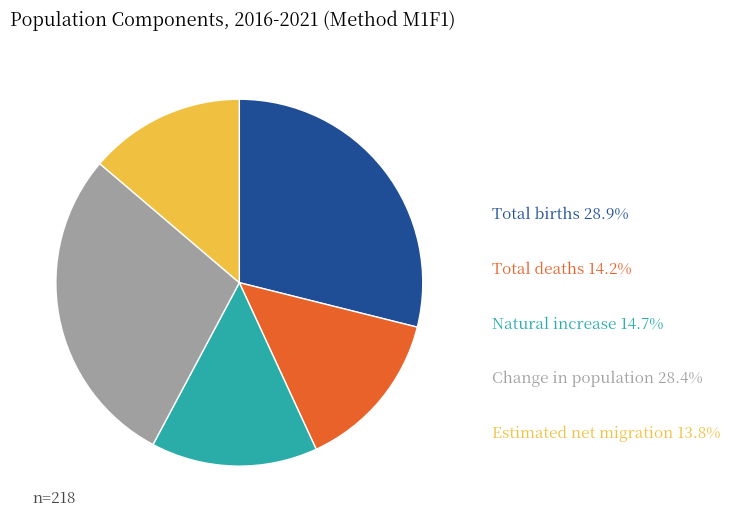

Does Estimated net migration represent more than half of the total?

No